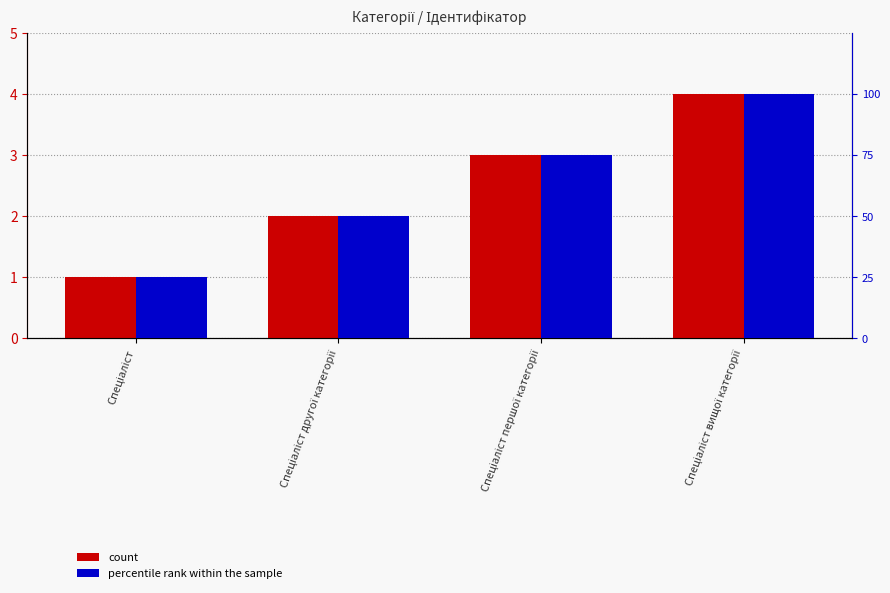

What are all the series names shown in the legend?

count, percentile rank within the sample